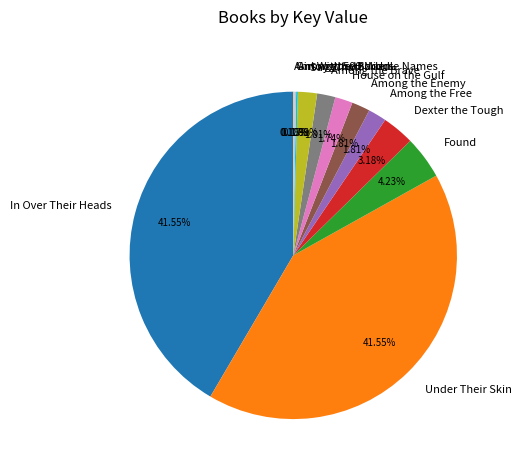

The Among the Free slice represents 2% of the pie. True or false?

True